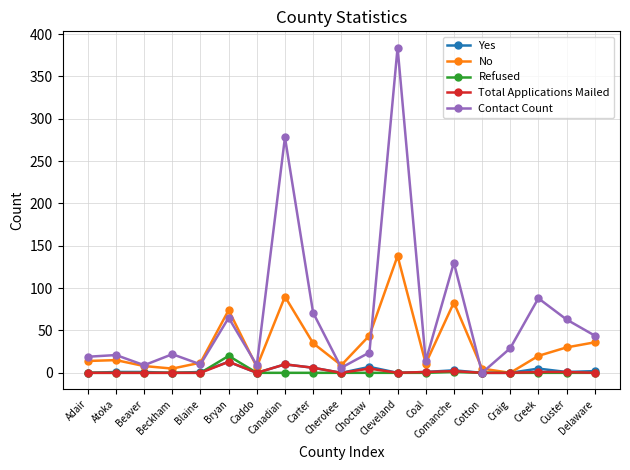

What is the greatest value displayed?

384